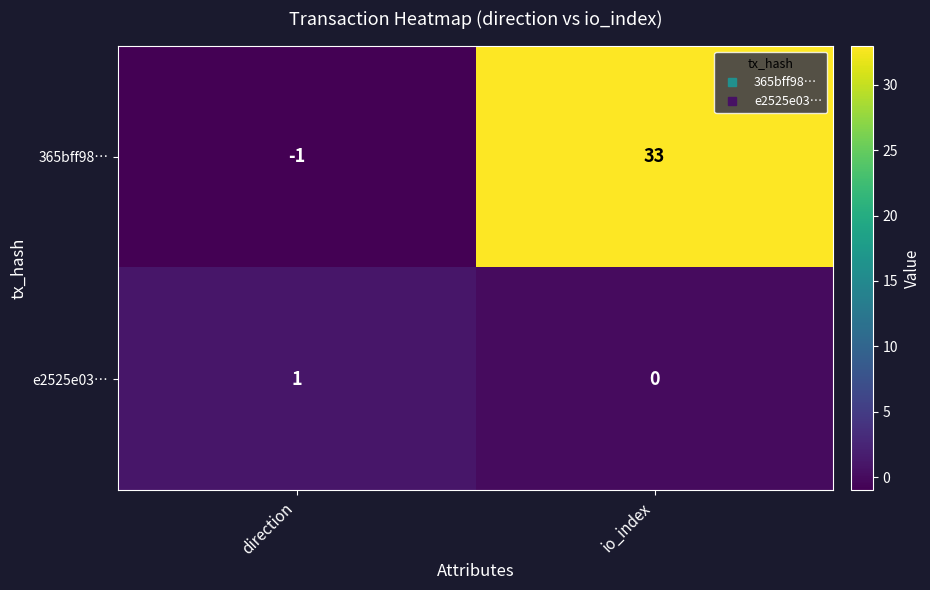

At direction, list the series in order from largest to smallest.

e2525e03…, 365bff98…